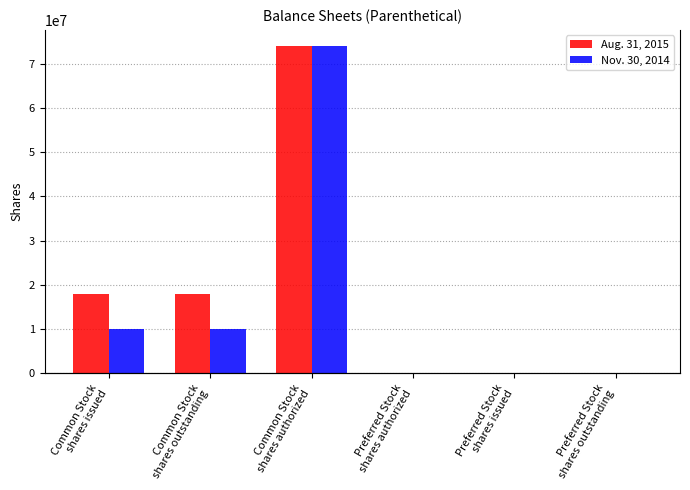

How many data points does each series have?

6